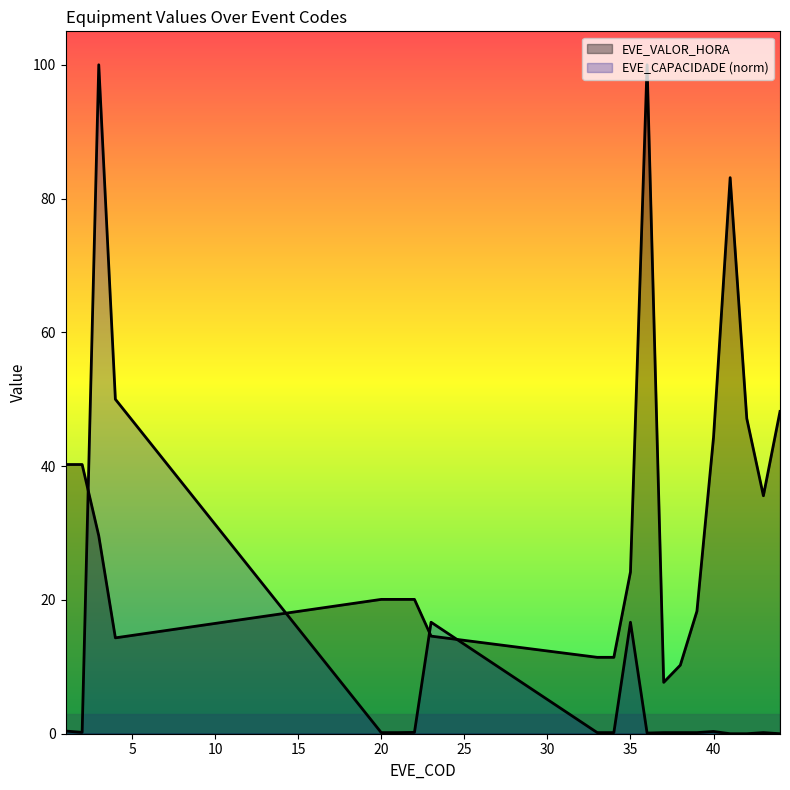

What is the sum of all EVE_VALOR_HORA values?

640.8